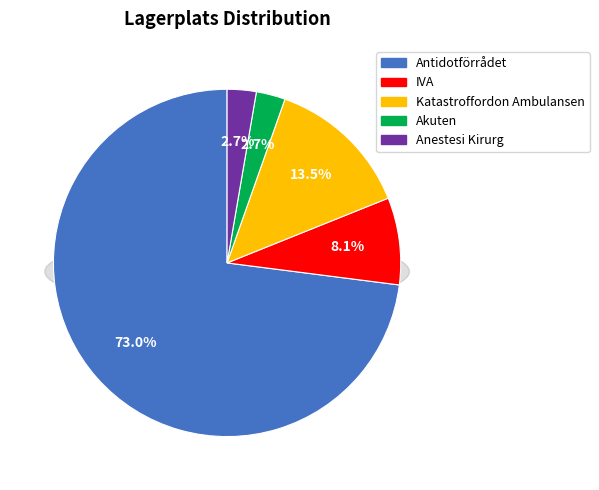

To the nearest percent, what portion does Katastroffordon Ambulansen represent?

14%